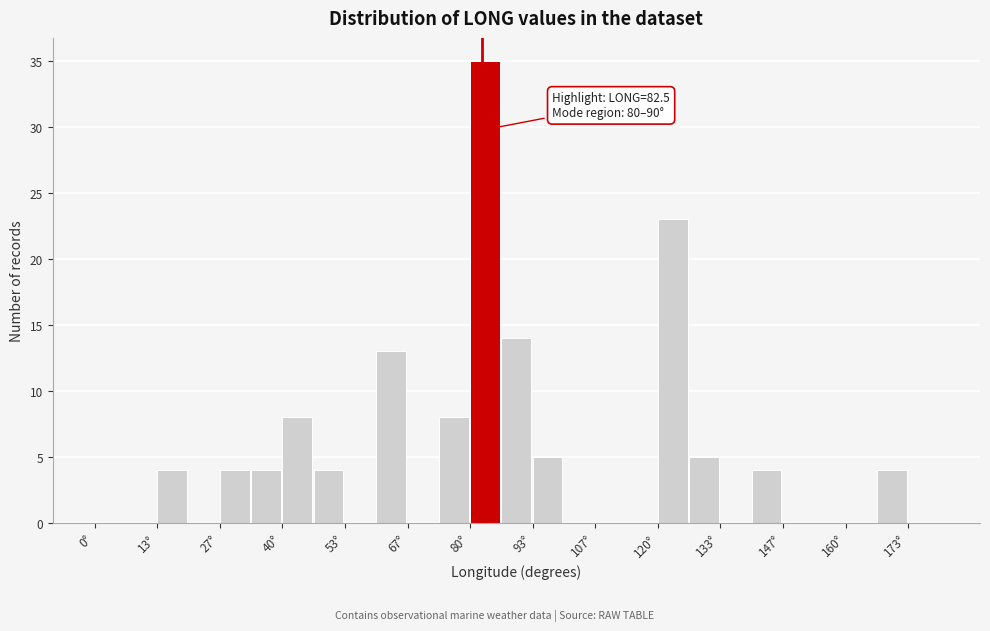

Read against the x-axis, roughly where is the centre of the tallest bar?

84